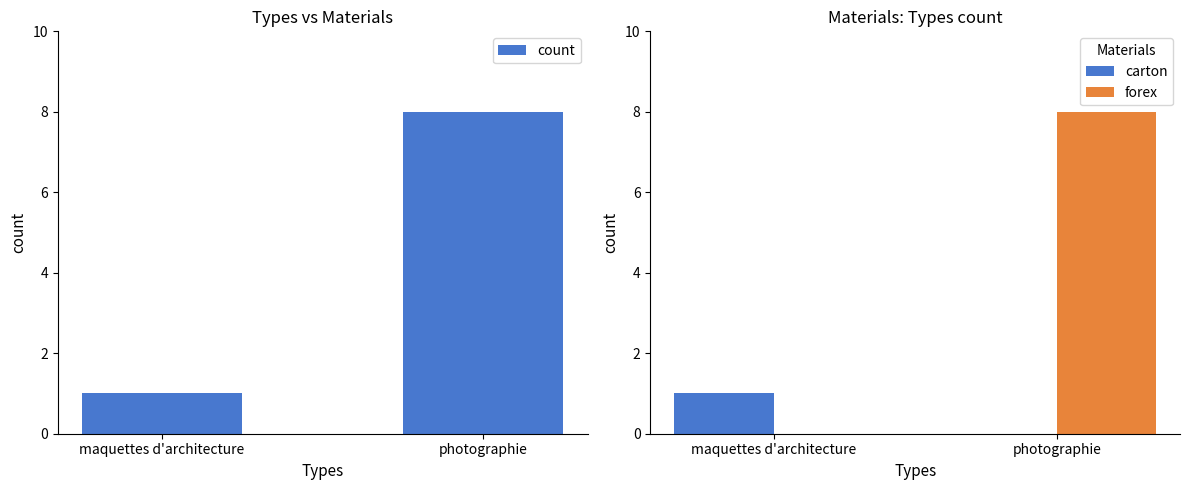

What is the label of the 1st bar from the right?

photographie